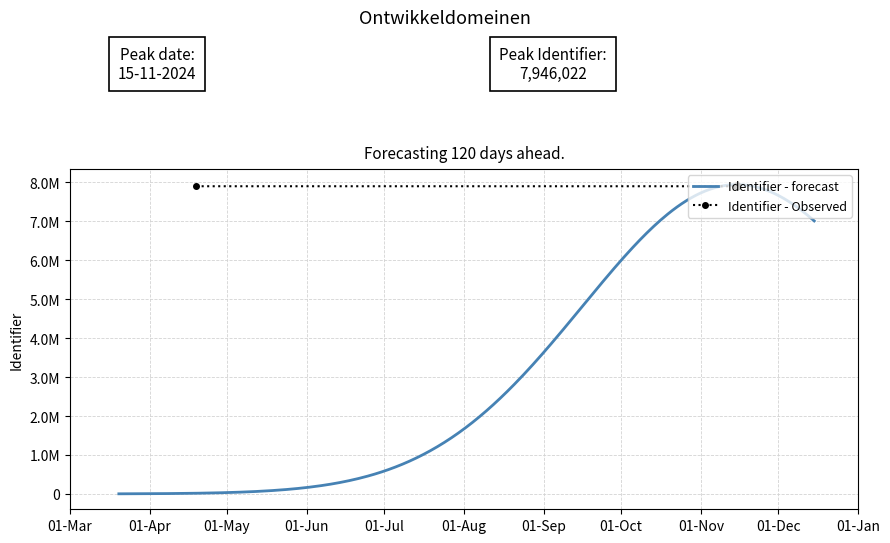

Is it true that the value at 2024-11-15 is 4832097?

False